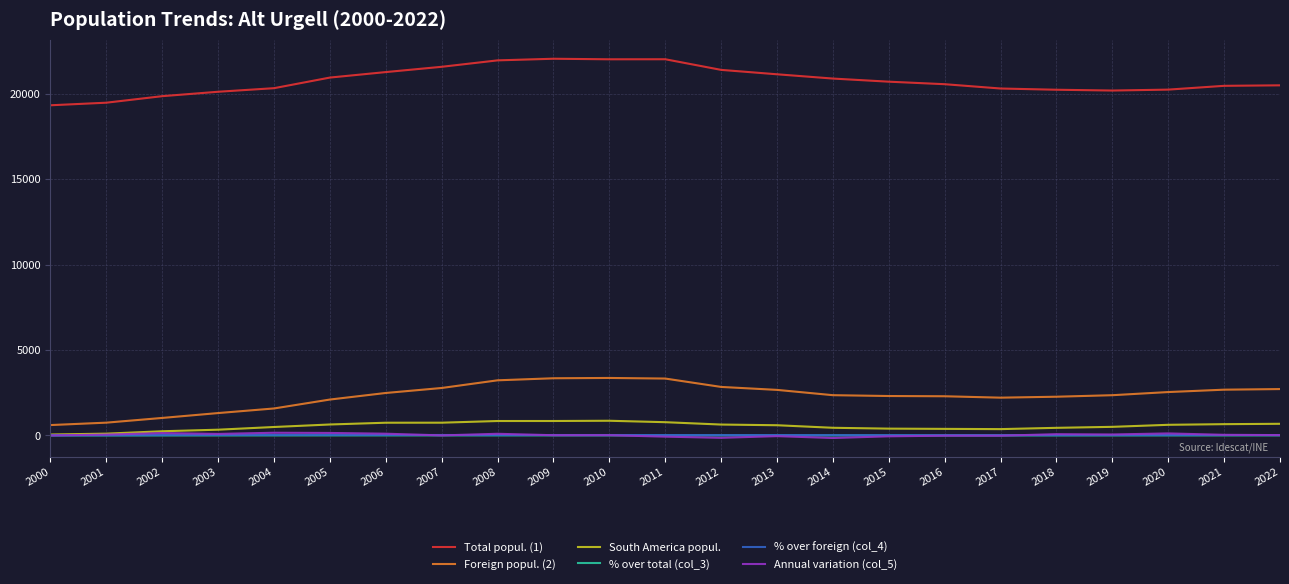

In South America popul., how many points are lower than both neighbors (excluding endpoints)?

1